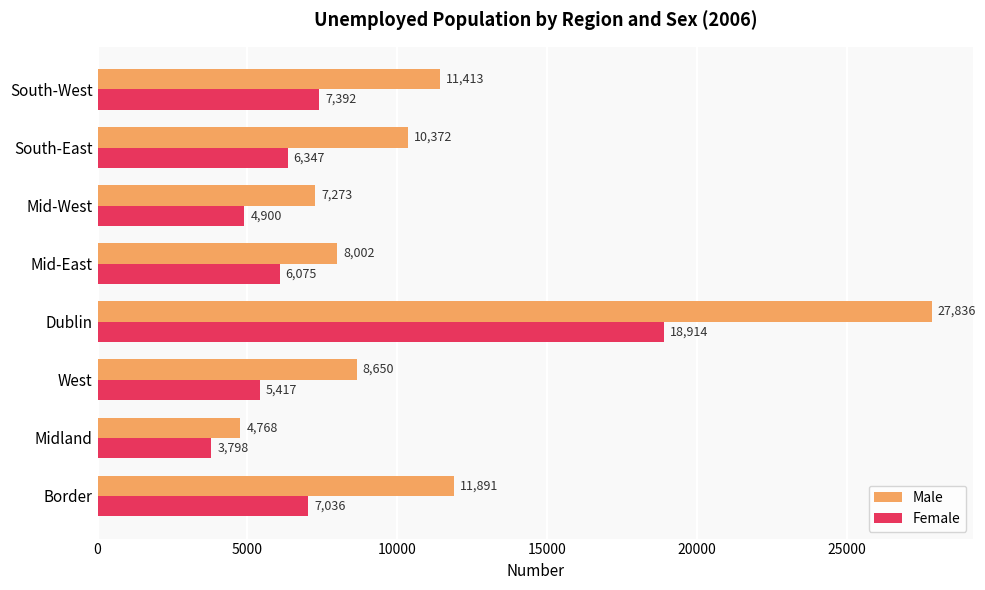

What are all the series names shown in the legend?

Male, Female